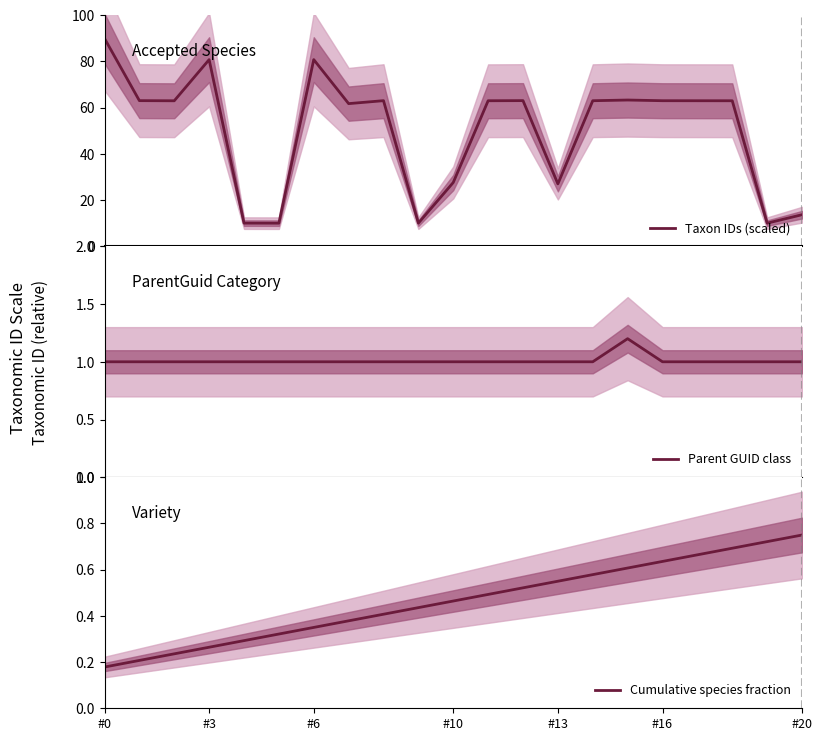

Reading left to right, transcribe all the data shown in this chart.

Taxon IDs (scaled): 90.0	63.0	63.0	80.8	10.0	10.0	80.8	61.8	63.0	10.0	27.6	63.0	63.1	27.0	63.0	63.3	63.0	63.0	63.0	10.0	13.7
Parent GUID class: 1.0	1.0	1.0	1.0	1.0	1.0	1.0	1.0	1.0	1.0	1.0	1.0	1.0	1.0	1.0	1.2	1.0	1.0	1.0	1.0	1.0
Cumulative species fraction: 0.2	0.2	0.2	0.3	0.3	0.3	0.3	0.4	0.4	0.4	0.5	0.5	0.5	0.5	0.6	0.6	0.6	0.7	0.7	0.7	0.8